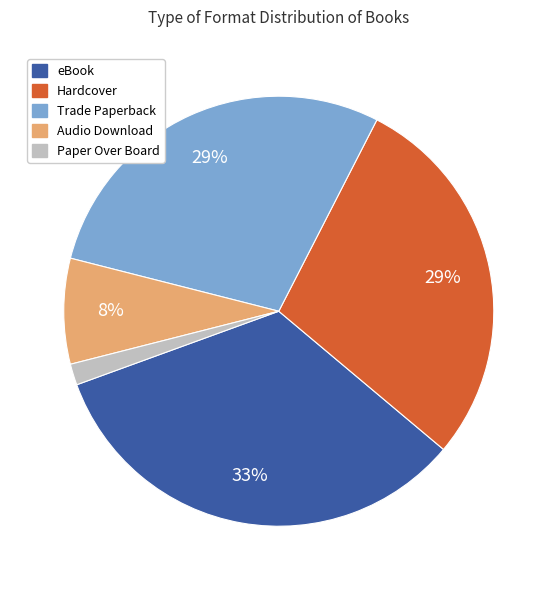

Does any single category account for the majority?

No